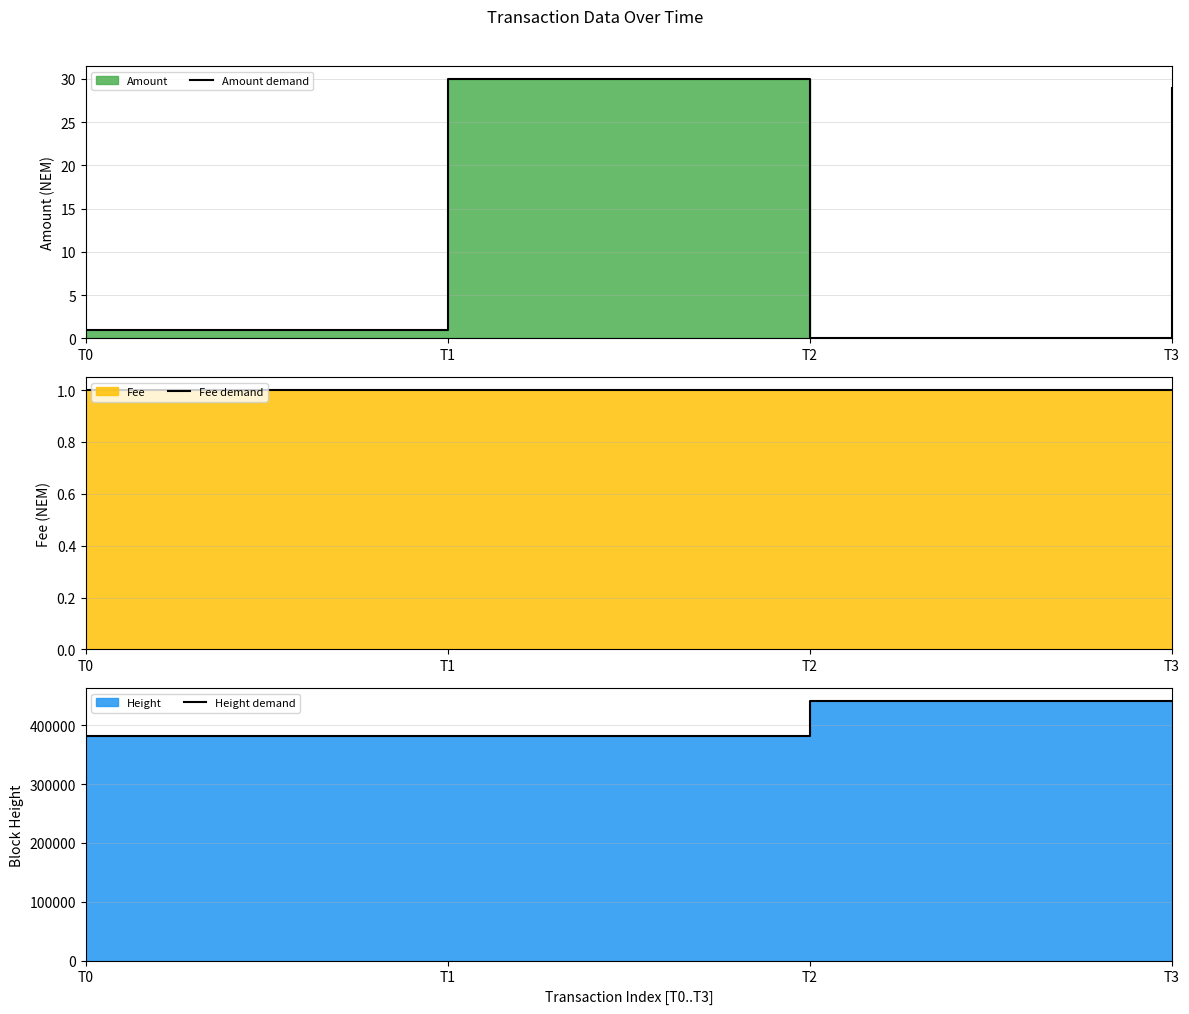

How many times do Fee demand and Amount demand cross each other?

2